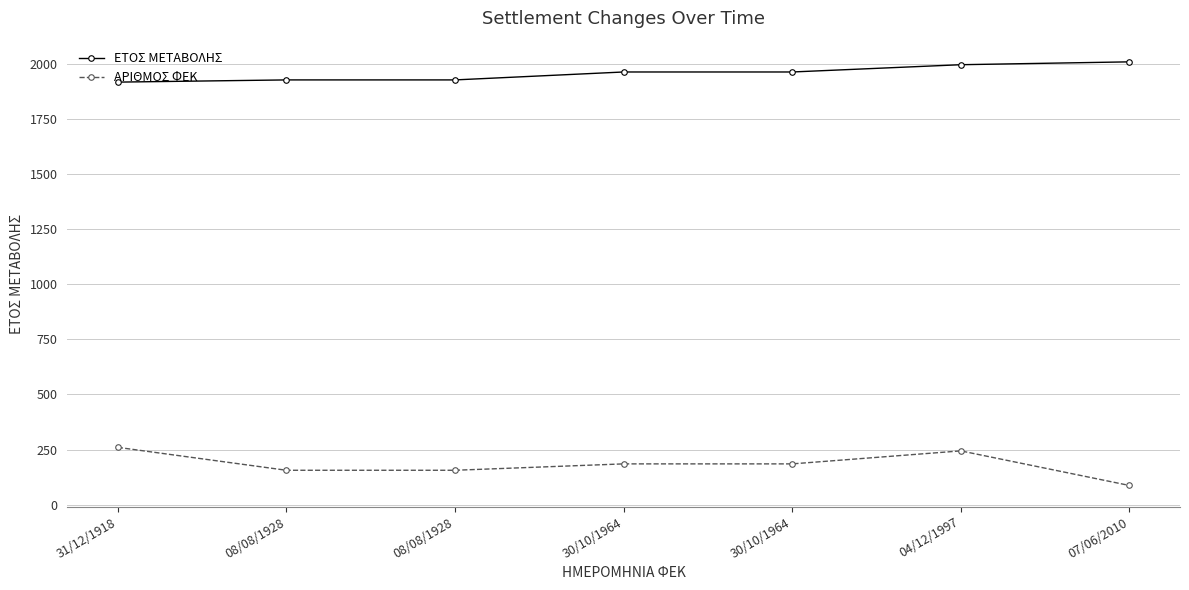

How many data points in ΕΤΟΣ ΜΕΤΑΒΟΛΗΣ are less than 1964?

3